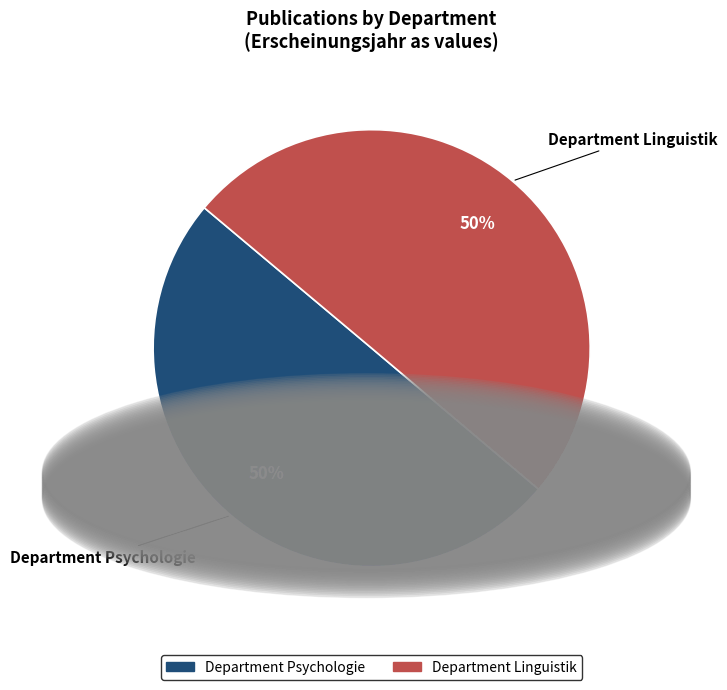

What percentage is the Department Psychologie slice, to the nearest percent?

50%